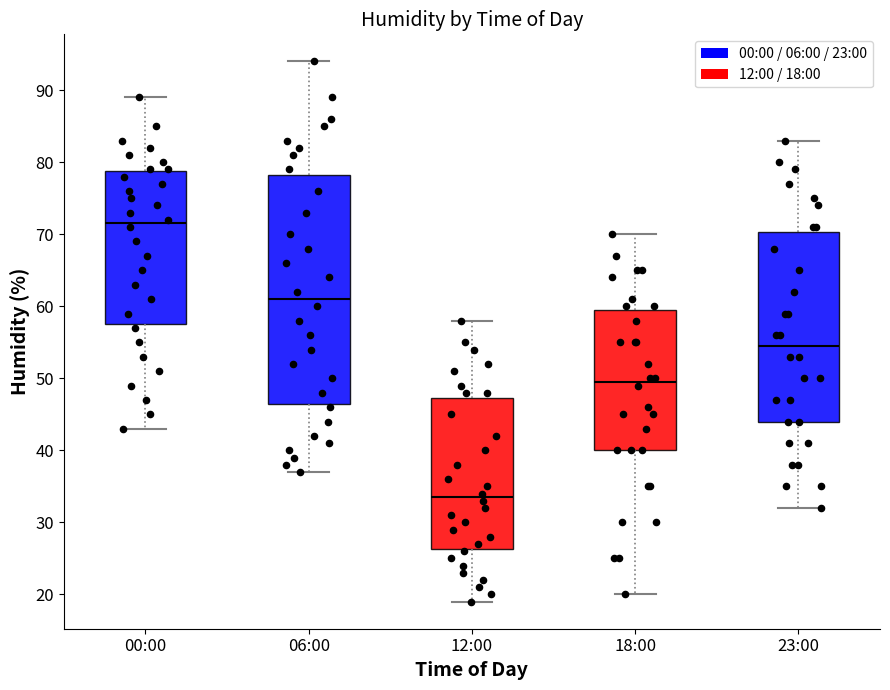

Where does the median line of the box for 18:00 sit on the y-axis? The values are not printed on the chart, so give them approximately, as read against the axis.

50